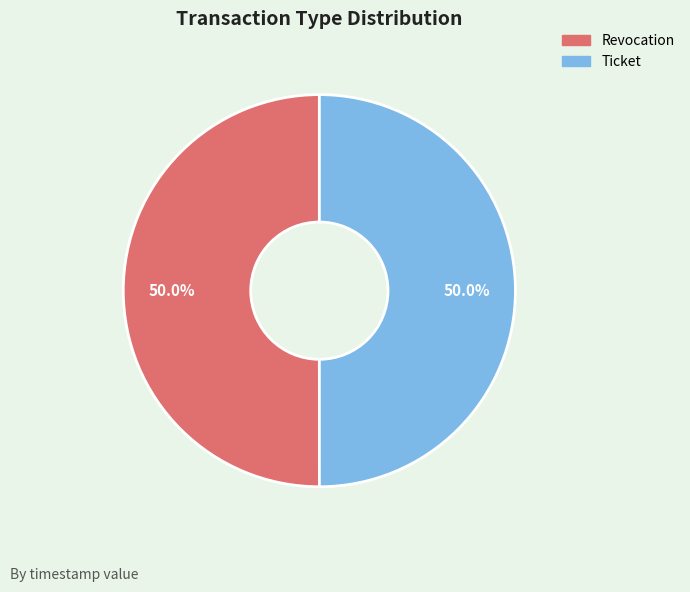

Count the number of slices in the pie.

2